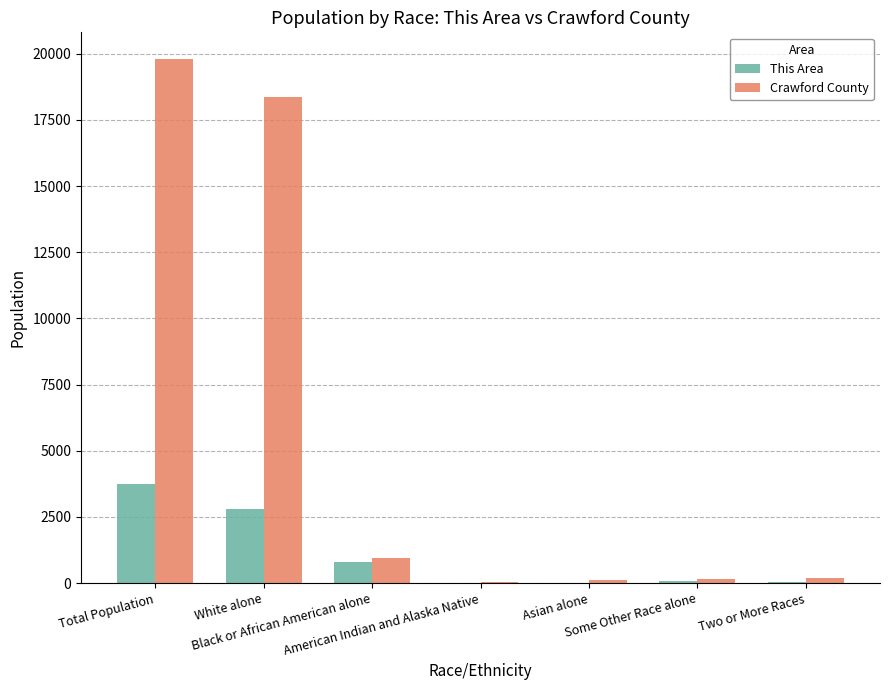

Which series has the widest spread of values?

Crawford County